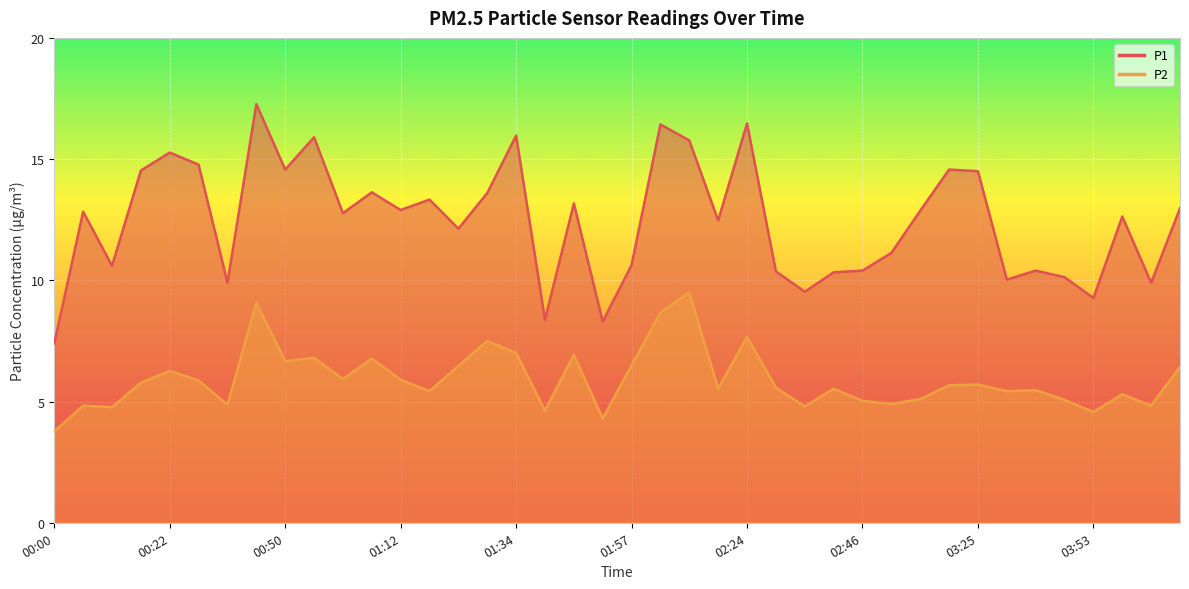

What is the sum of all P2 values?

236.8